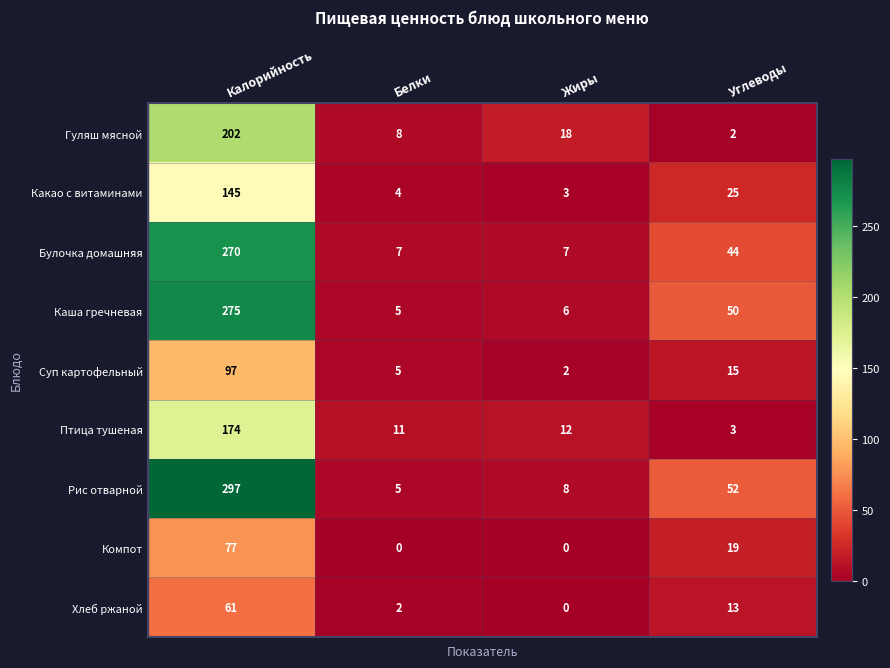

Where does the Каша гречневая series first go above 50?

Калорийность